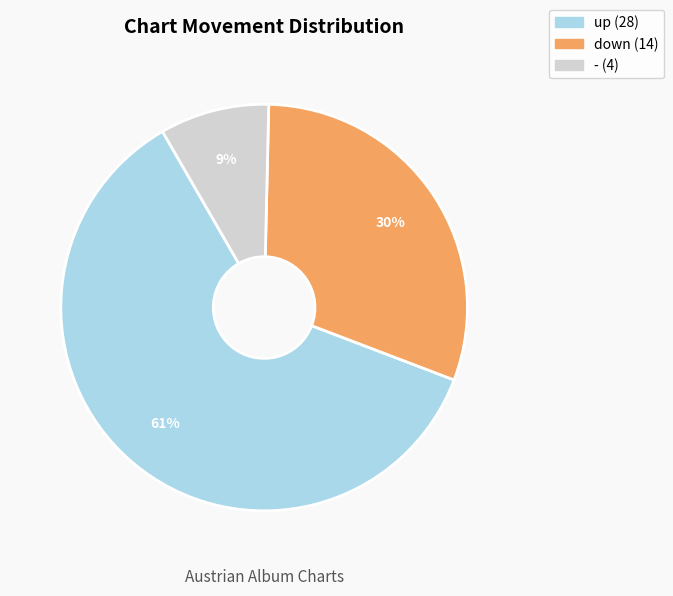

Combined, do down and up account for over 50%?

Yes